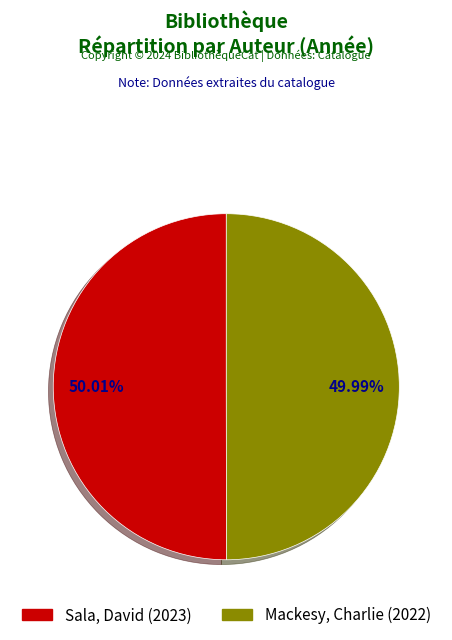

To the nearest percent, what is the combined percentage of Sala, David and Mackesy, Charlie?

100%